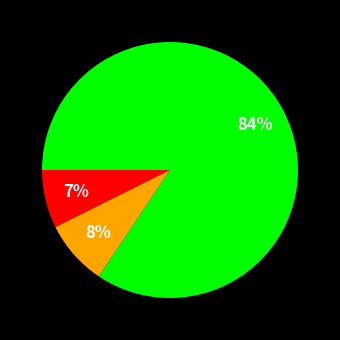

To the nearest percent, what is the average slice percentage?

33%